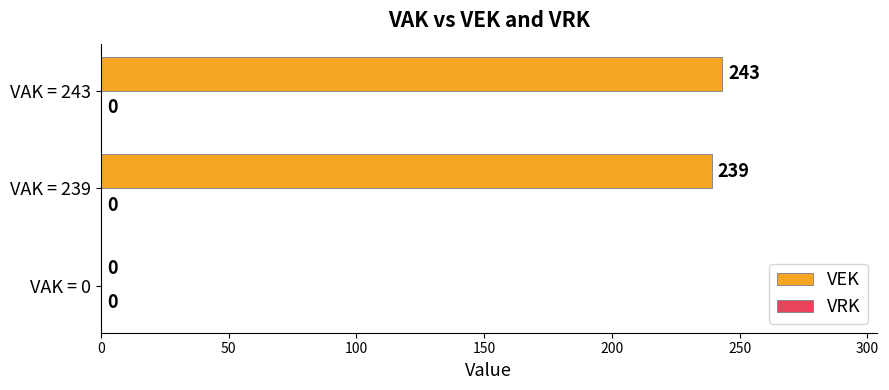

Which has a higher value, VAK = 239 or VAK = 243?

VAK = 243